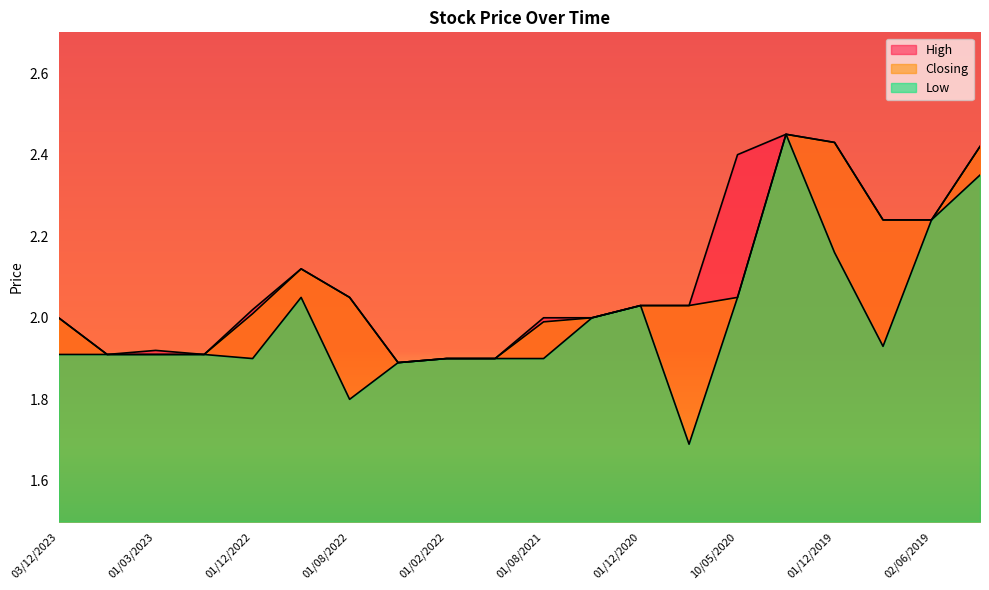

How many lines are shown in the chart?

3